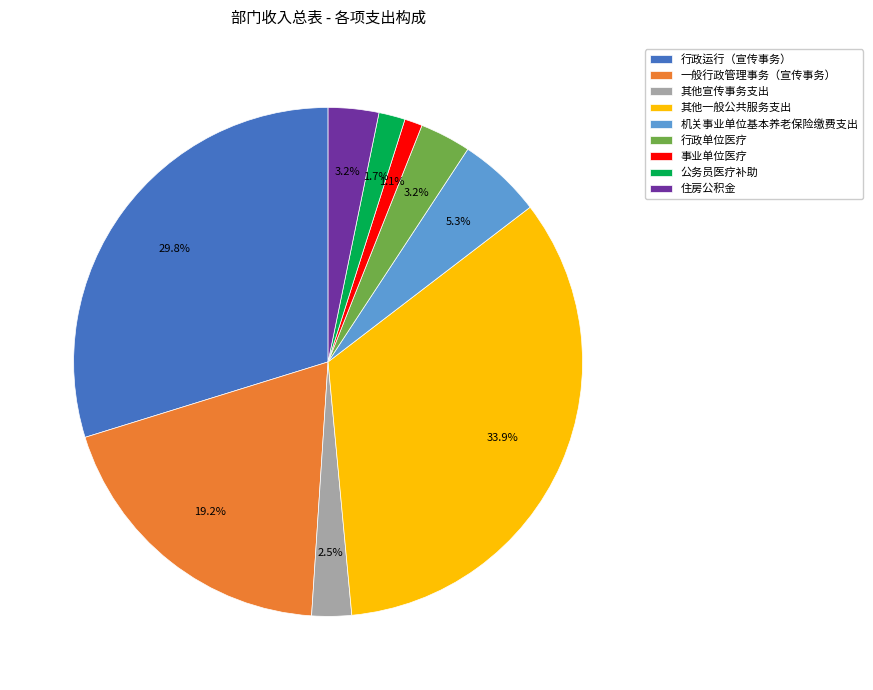

What percentage do 事业单位医疗 and 行政运行（宣传事务） together represent?

30.9%